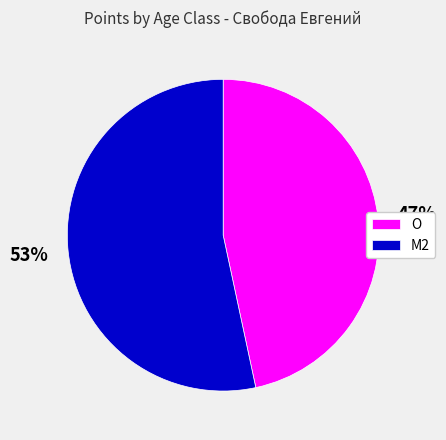

Is the sum of M2 and O greater than half?

Yes